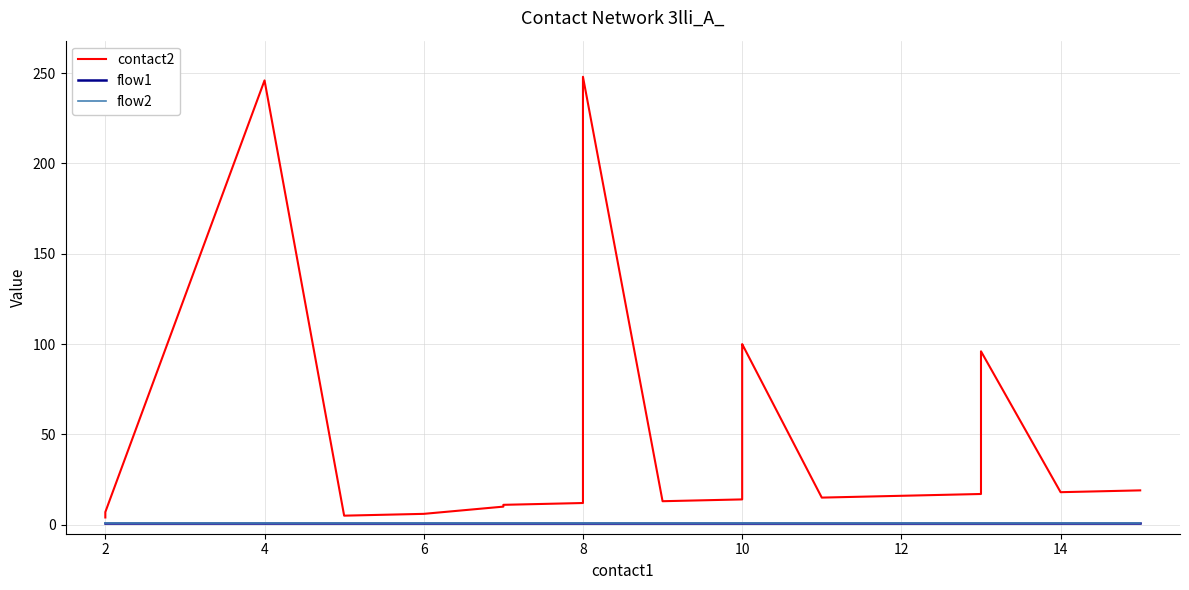

What is the sum of all flow1 values?

20